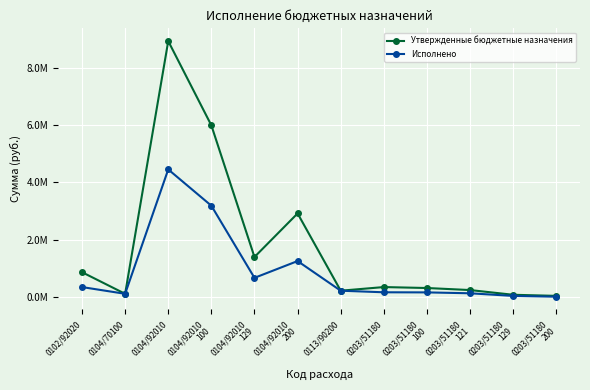

What is the minimum value for Утвержденные бюджетные назначения?

33100.0